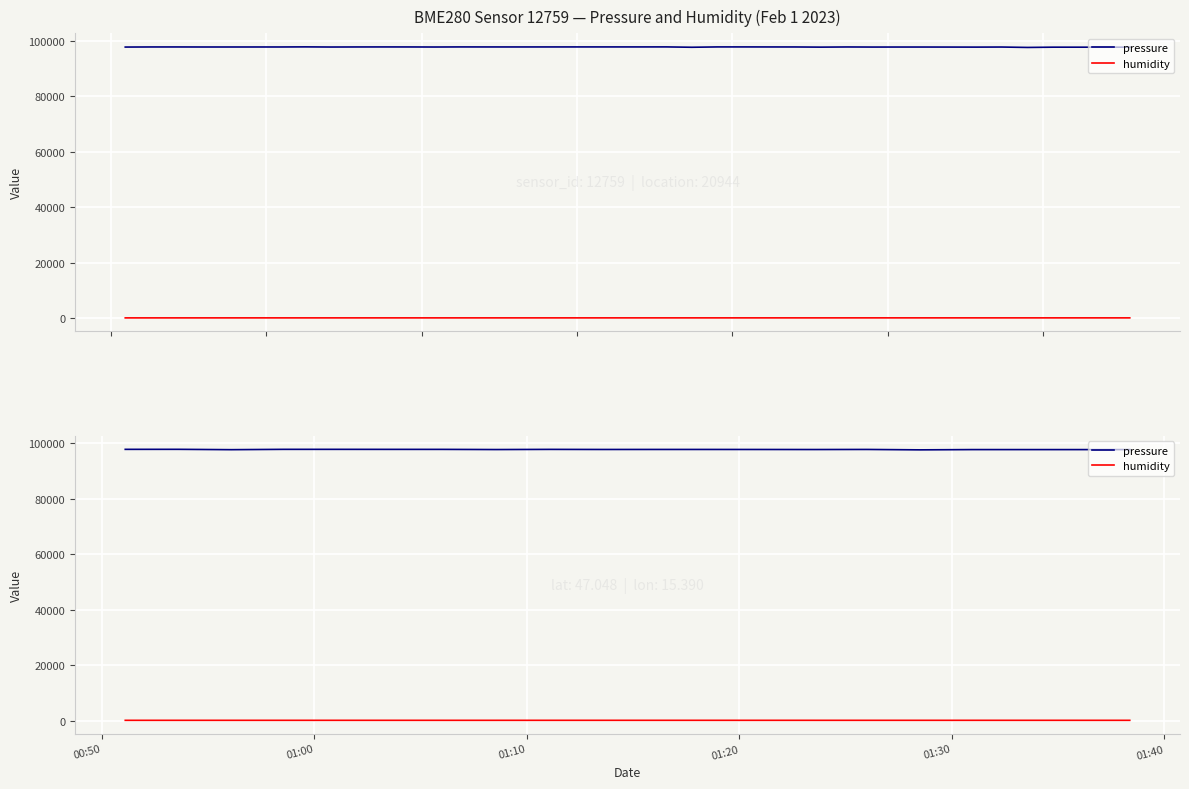

The value of humidity at 11 is 44.3. True or false?

False